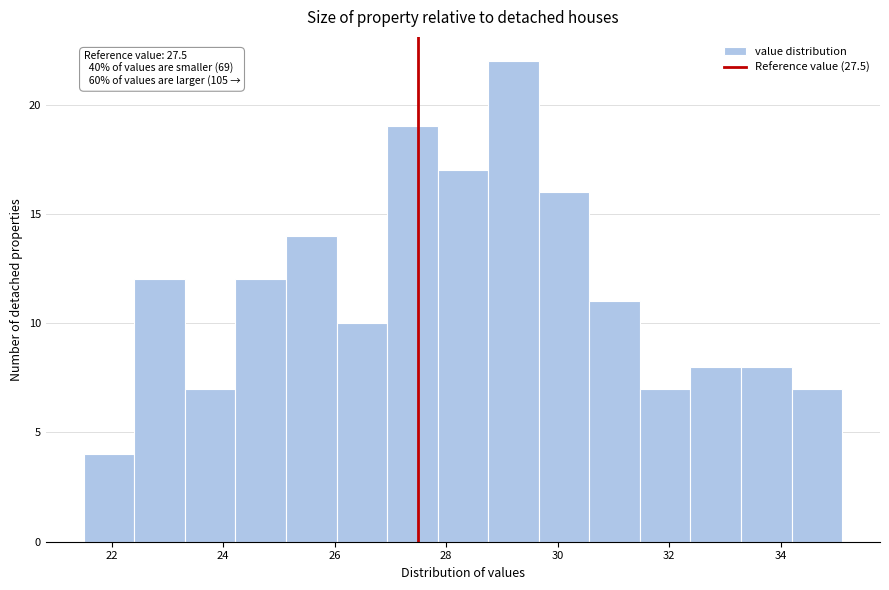

Which range on the x-axis has the tallest bar?

28.8 to 29.6